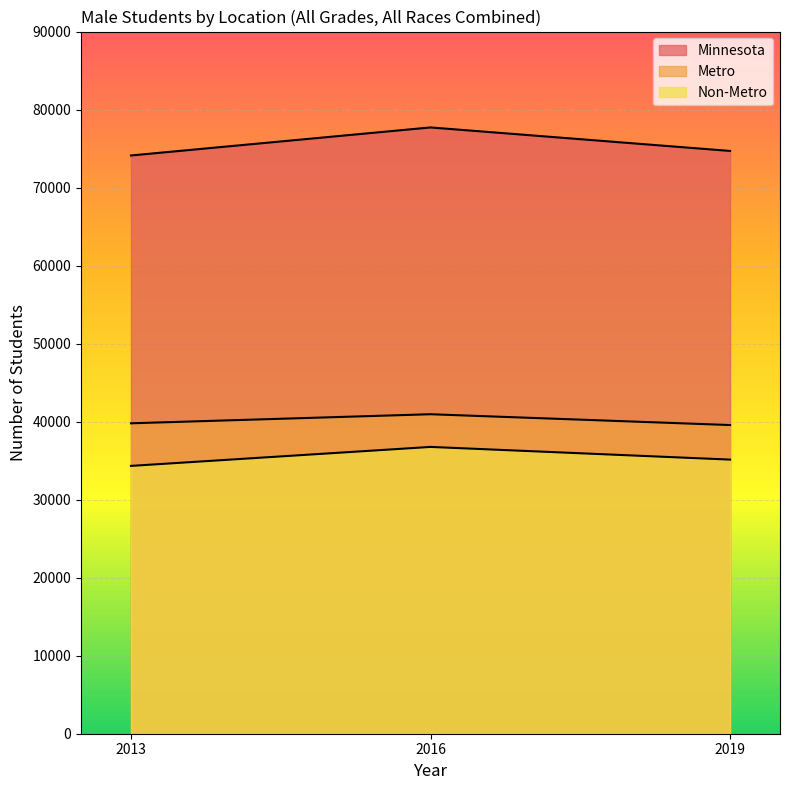

Is it true that Non-Metro equals 58587 at 2016?

False